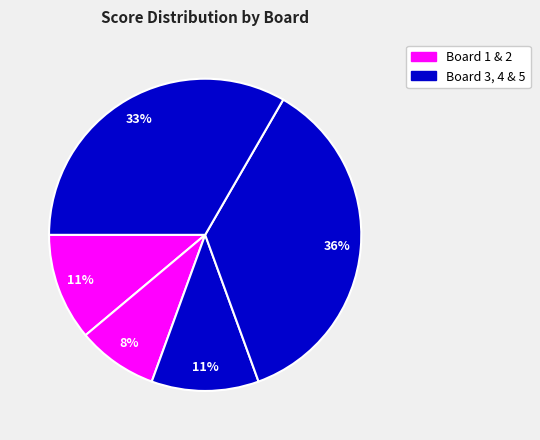

How many segments does this pie chart have?

5